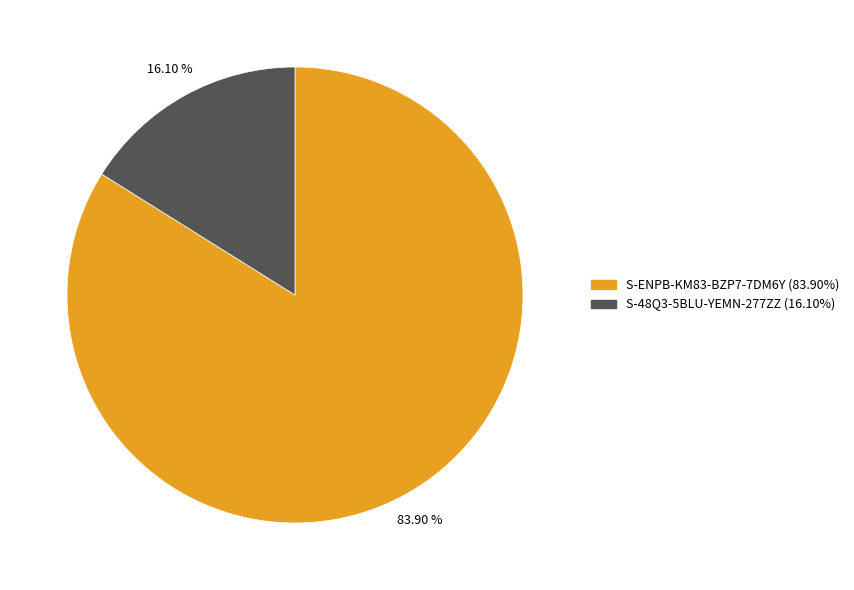

Count the number of slices in the pie.

2